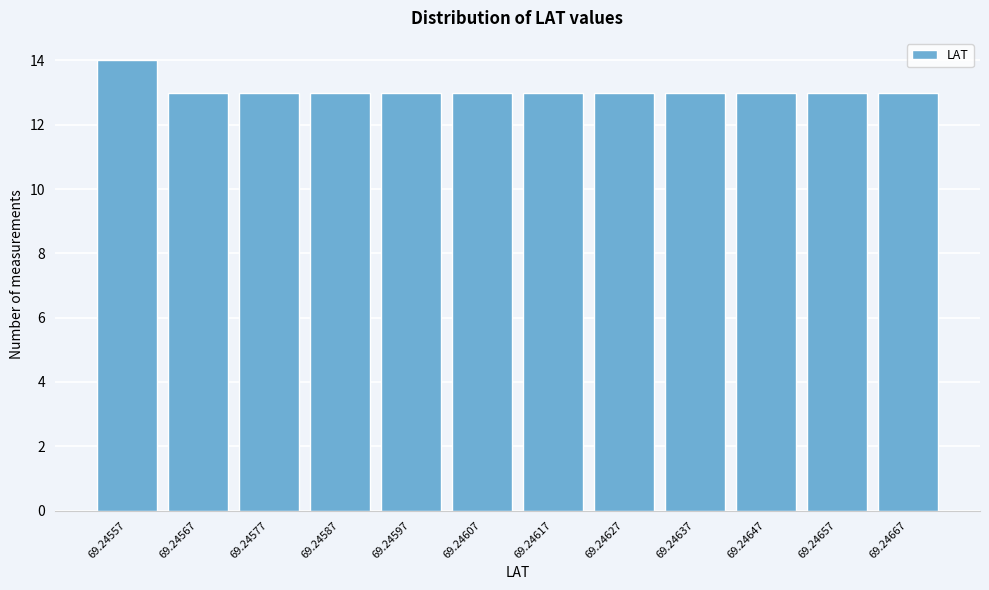

Reading left to right, what are all the values shown in this chart?

14	13	13	13	13	13	13	13	13	13	13	13